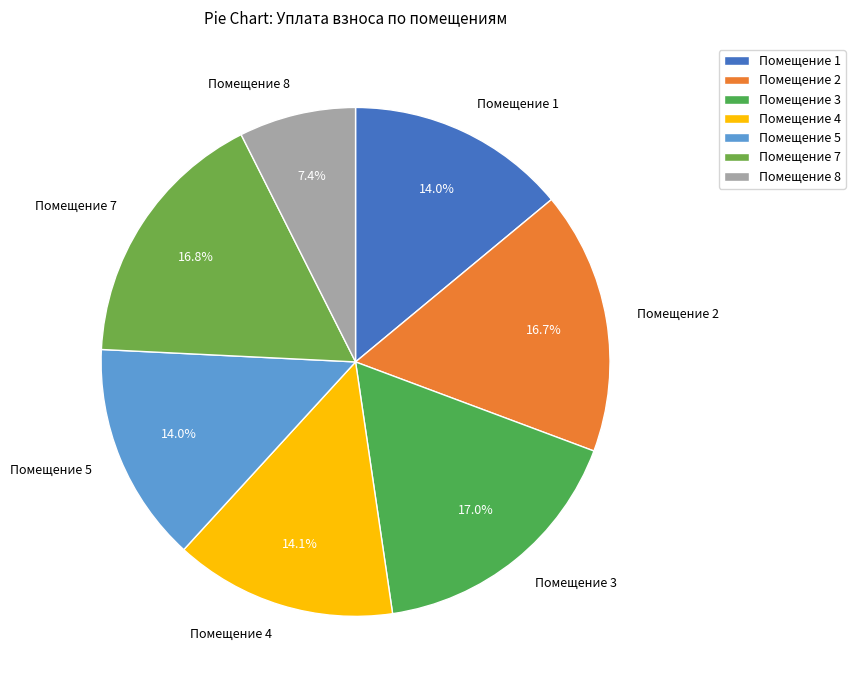

How many segments does this pie chart have?

7